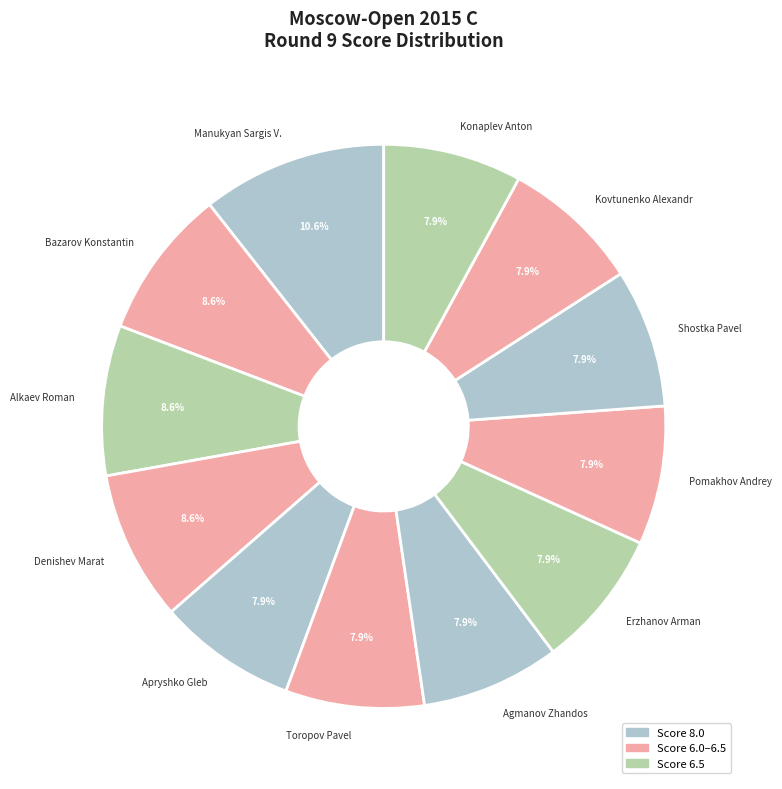

What is the largest slice in the pie chart?

Manukyan Sargis V.